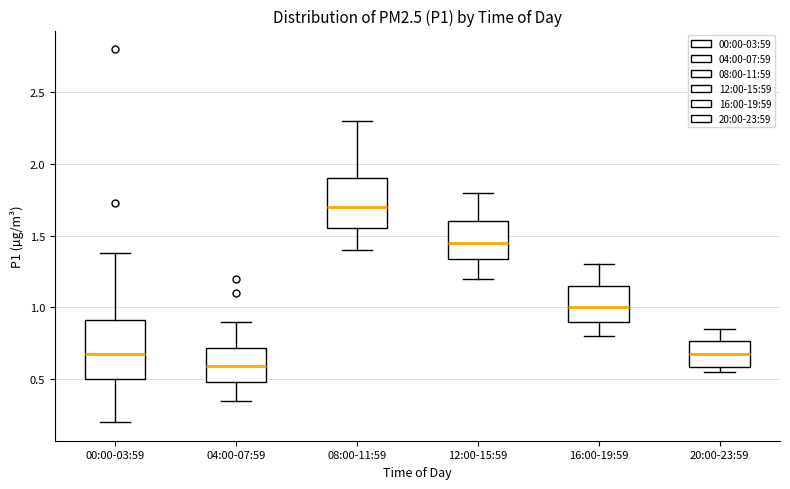

Reading left to right, transcribe this box plot: for each box, give where its median line is, the range the box spans, and where its two whiskers end, as read against the y-axis. The values are not printed on the chart, so give them approximately, as read against the axis.

00:00-03:59: median 0.70, box 0.50 to 0.90, whiskers 0.20 to 1.40
04:00-07:59: median 0.60, box 0.50 to 0.70, whiskers 0.35 to 0.90
08:00-11:59: median 1.70, box 1.55 to 1.90, whiskers 1.40 to 2.30
12:00-15:59: median 1.45, box 1.35 to 1.60, whiskers 1.20 to 1.80
16:00-19:59: median 1.00, box 0.90 to 1.15, whiskers 0.80 to 1.30
20:00-23:59: median 0.70, box 0.60 to 0.75, whiskers 0.55 to 0.85